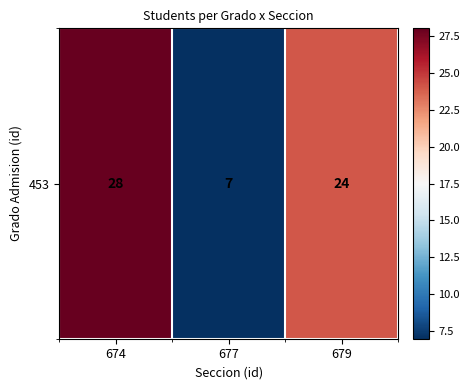

How many values are between 7 and 28?

3